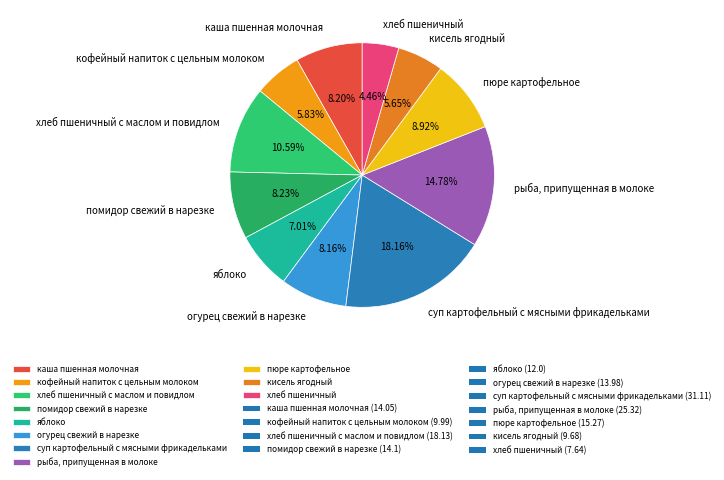

Which category has the smallest portion of the pie?

хлеб пшеничный